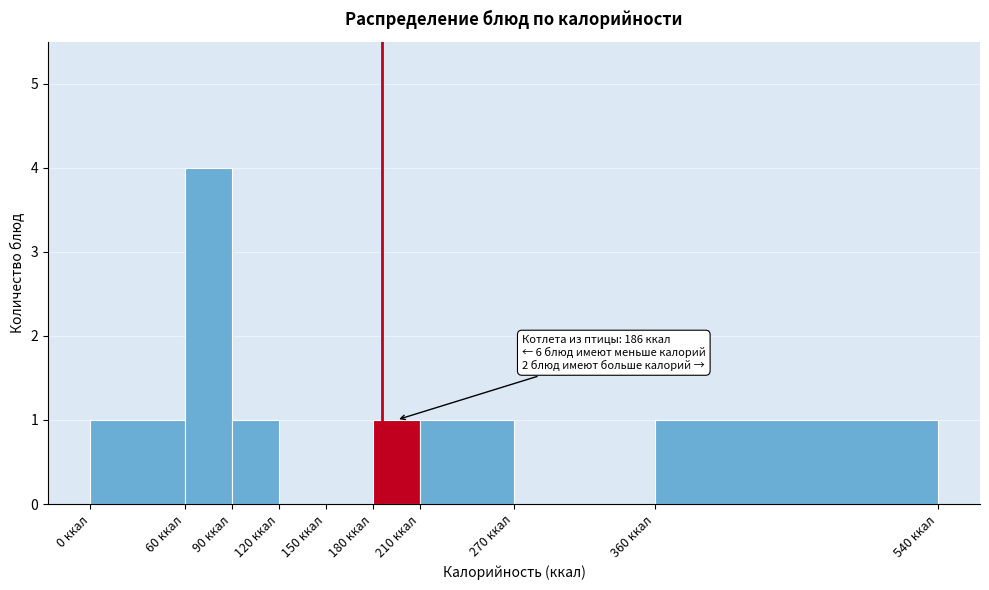

Over which range of the x-axis is the bar tallest?

60 to 90